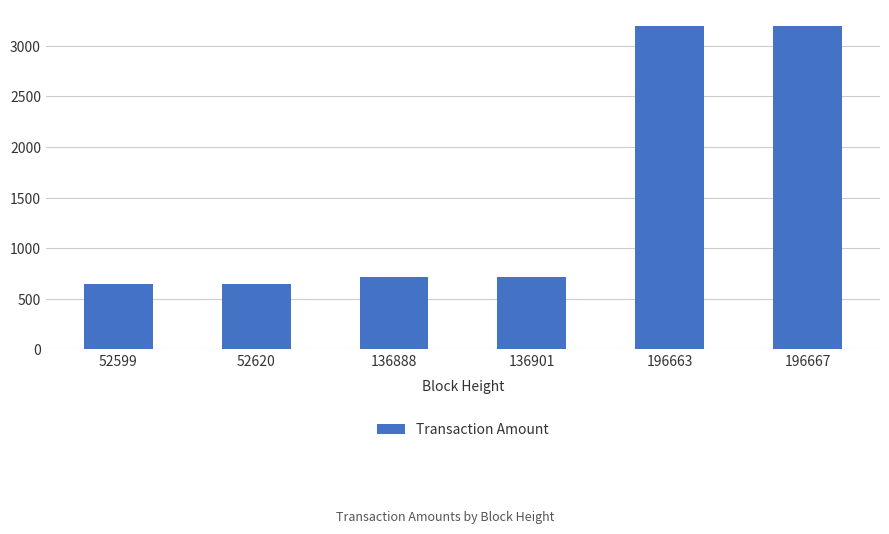

True or false: the data shows 4996.7 at 196663.

False